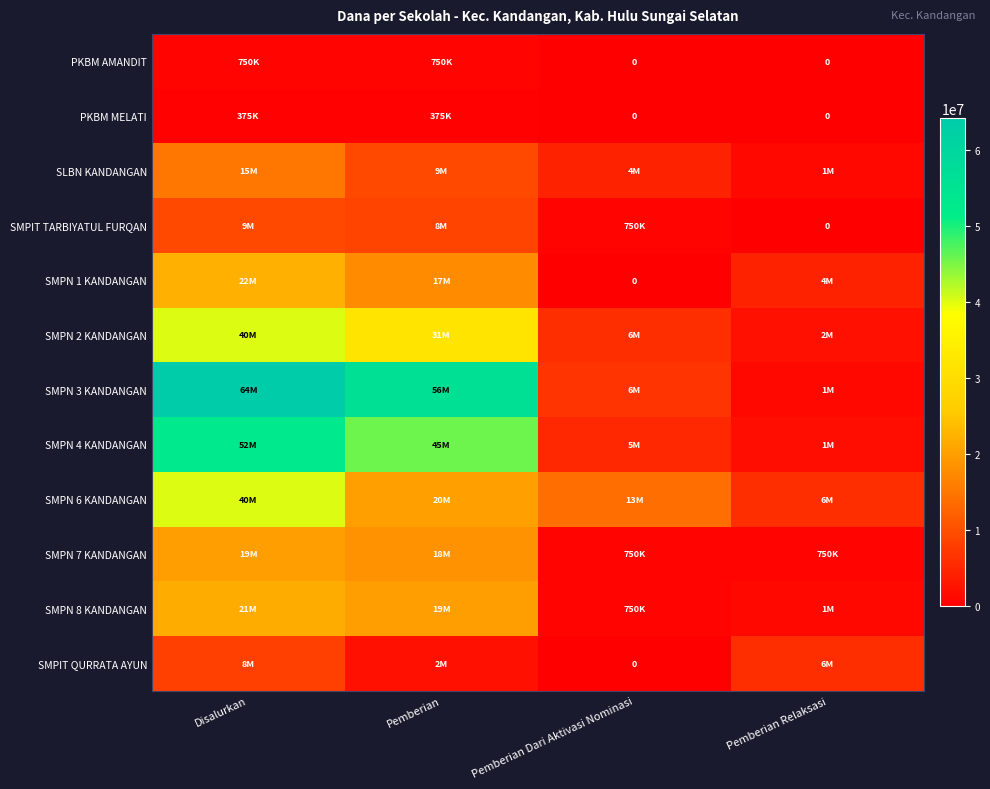

Is the value of SMPN 3 KANDANGAN at Pemberian greater than the value of SMPN 7 KANDANGAN at Pemberian Dari Aktivasi Nominasi?

Yes